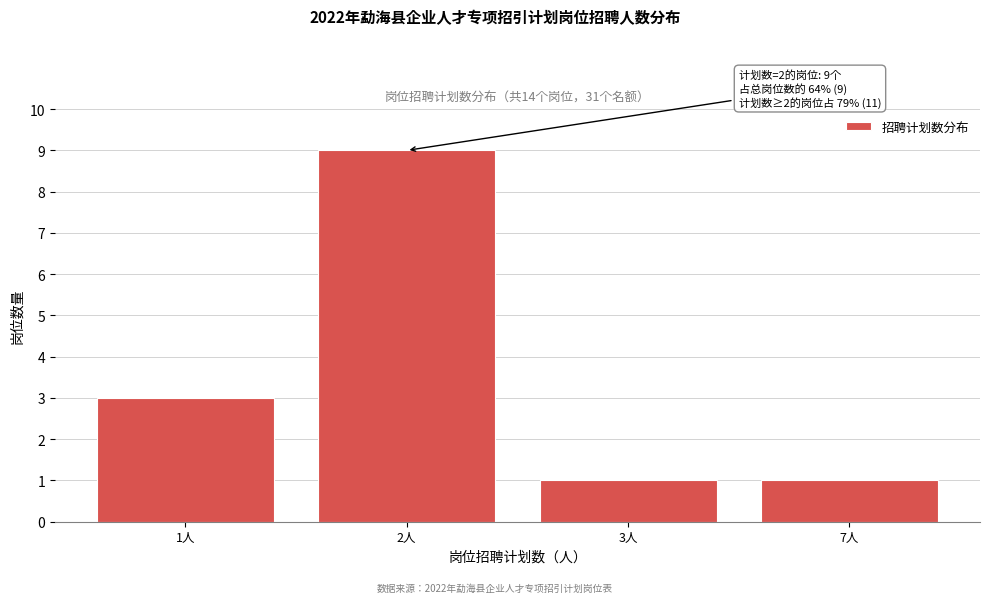

Reading left to right, transcribe all the data shown in this chart.

1人=3	2人=9	3人=1	7人=1